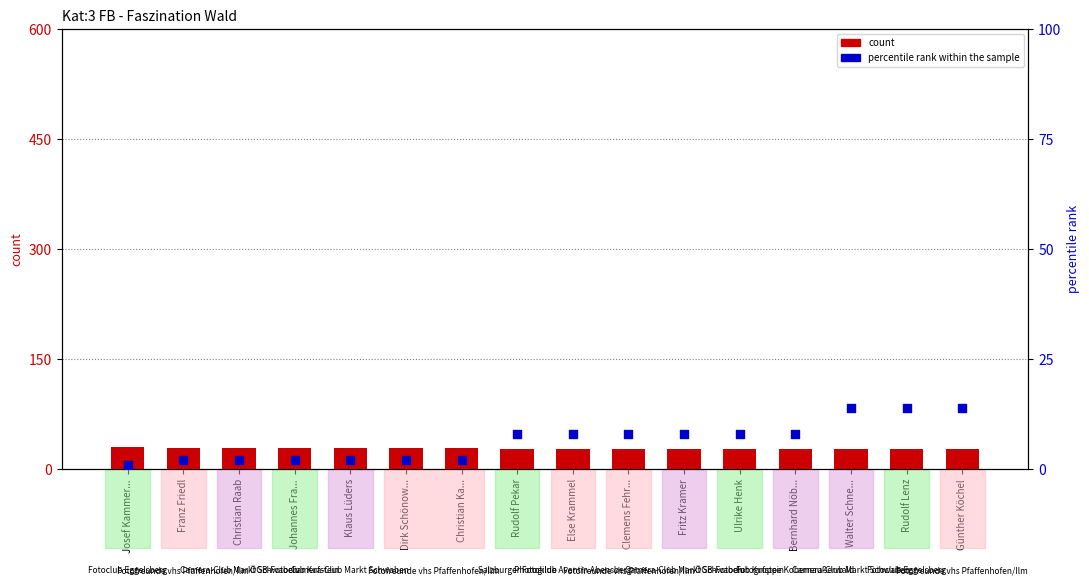

Which series has the largest Y range (max minus min)?

percentile rank within the sample